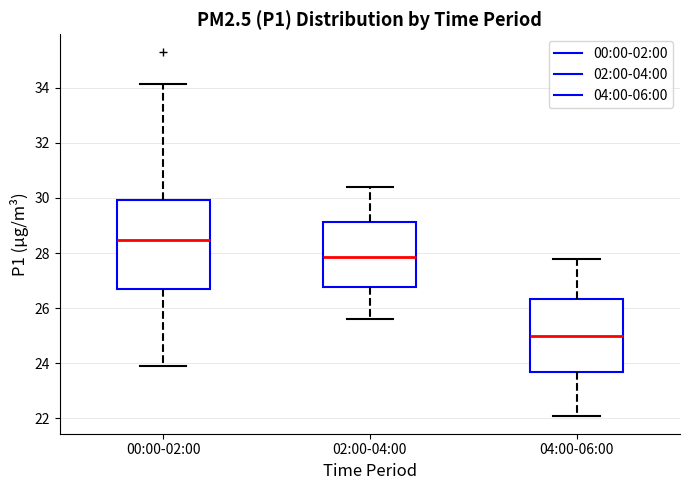

Which box is the tallest, from its lower edge to its upper edge?

00:00-02:00